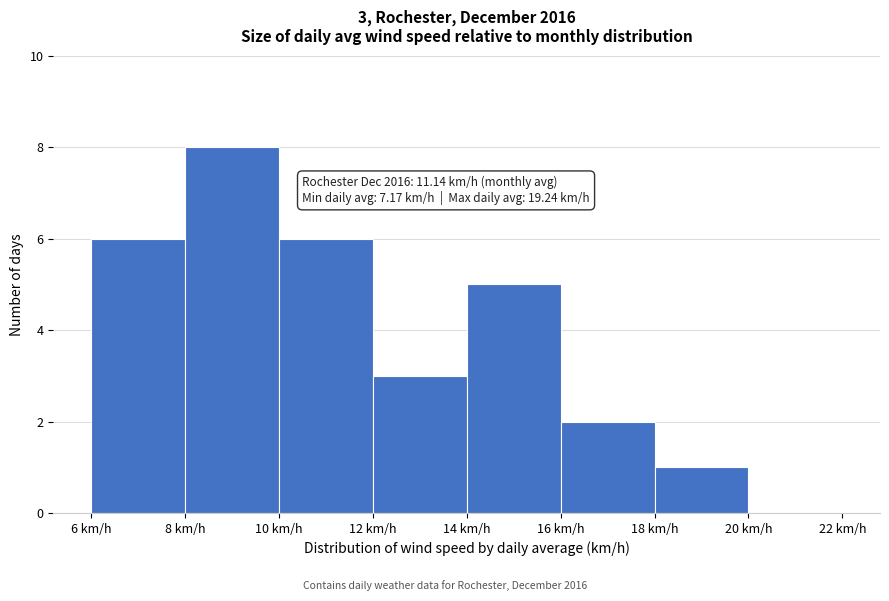

Over which range of the x-axis is the bar tallest?

8 to 10